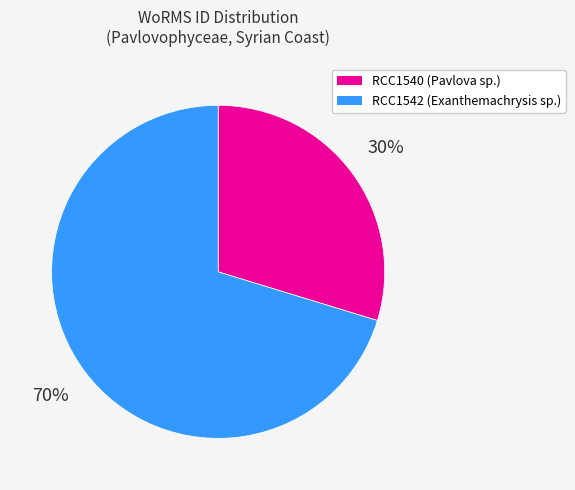

To the nearest percent, what portion does RCC1540 represent?

30%